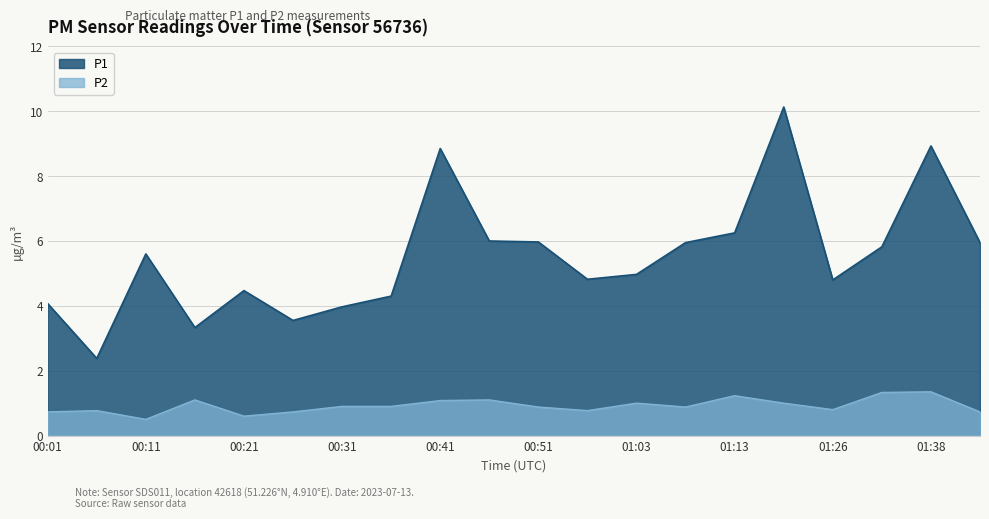

True or false: P1 and P2 intersect in this chart.

False